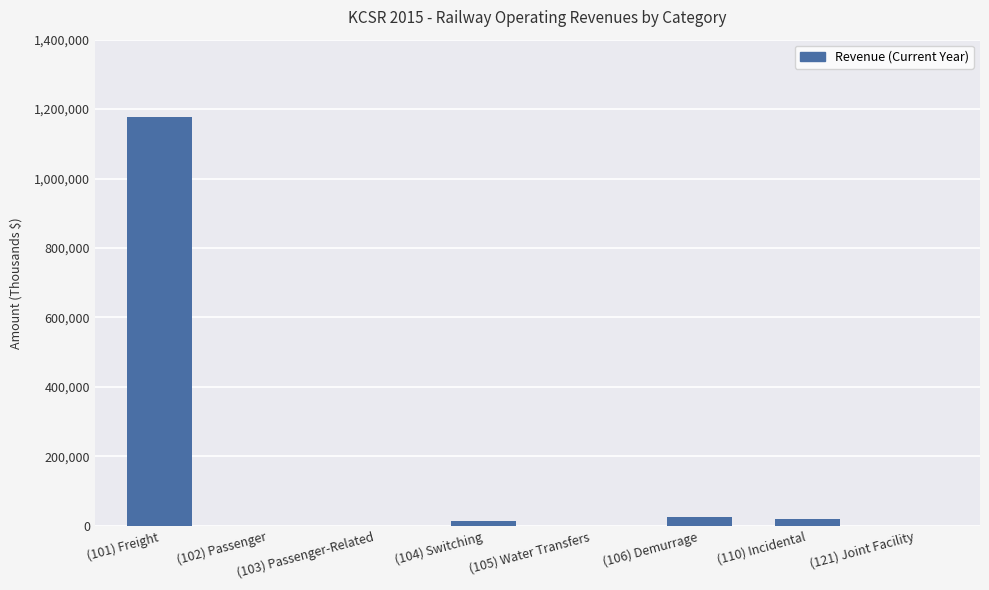

Reading left to right, what are all the values shown in this chart?

(101) Freight=1176231	(102) Passenger=0	(103) Passenger-Related=0	(104) Switching=12443	(105) Water Transfers=0	(106) Demurrage=26281	(110) Incidental=18728	(121) Joint Facility=0